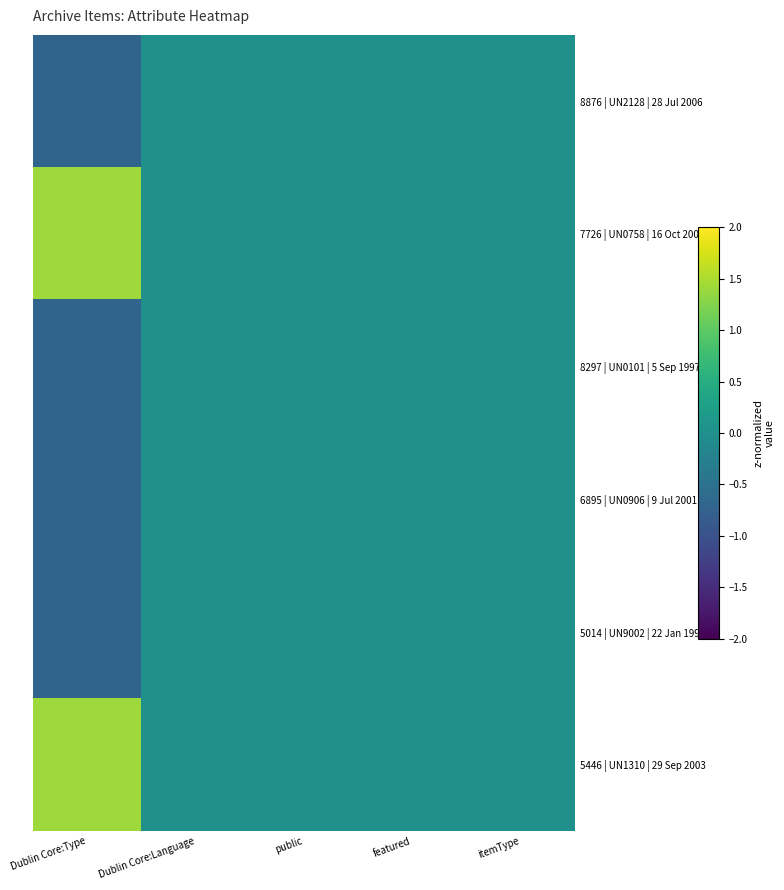

Reading left to right, transcribe all the data shown in this chart.

8876 | UN2128 | 28 Jul 2006: Dublin Core:Type=-0.7	Dublin Core:Language=0.0	public=0.0	featured=0.0	itemType=0.0
7726 | UN0758 | 16 Oct 2000: Dublin Core:Type=1.4	Dublin Core:Language=0.0	public=0.0	featured=0.0	itemType=0.0
8297 | UN0101 | 5 Sep 1997: Dublin Core:Type=-0.7	Dublin Core:Language=0.0	public=0.0	featured=0.0	itemType=0.0
6895 | UN0906 | 9 Jul 2001: Dublin Core:Type=-0.7	Dublin Core:Language=0.0	public=0.0	featured=0.0	itemType=0.0
5014 | UN9002 | 22 Jan 1997: Dublin Core:Type=-0.7	Dublin Core:Language=0.0	public=0.0	featured=0.0	itemType=0.0
5446 | UN1310 | 29 Sep 2003: Dublin Core:Type=1.4	Dublin Core:Language=0.0	public=0.0	featured=0.0	itemType=0.0